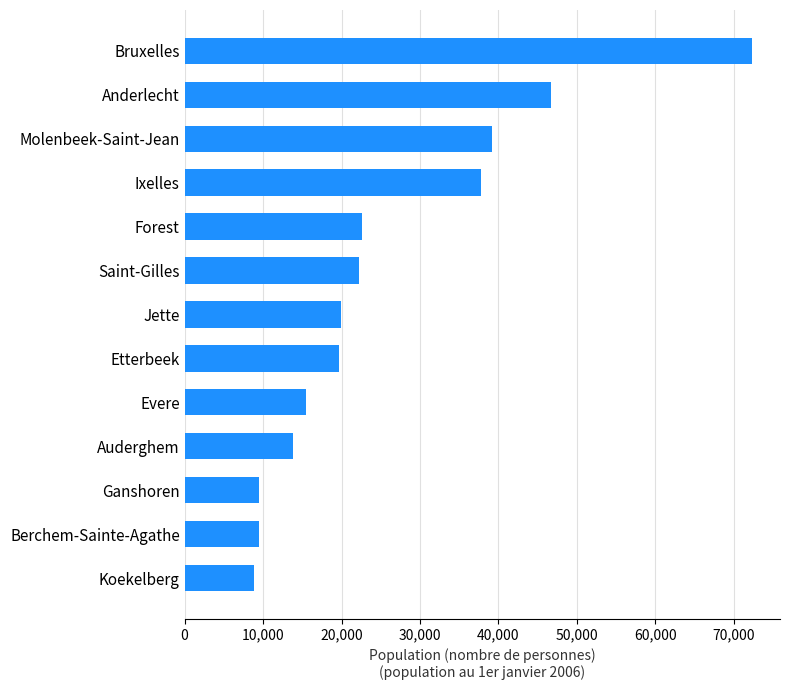

At which label is the value closest to 40536?

Molenbeek-Saint-Jean